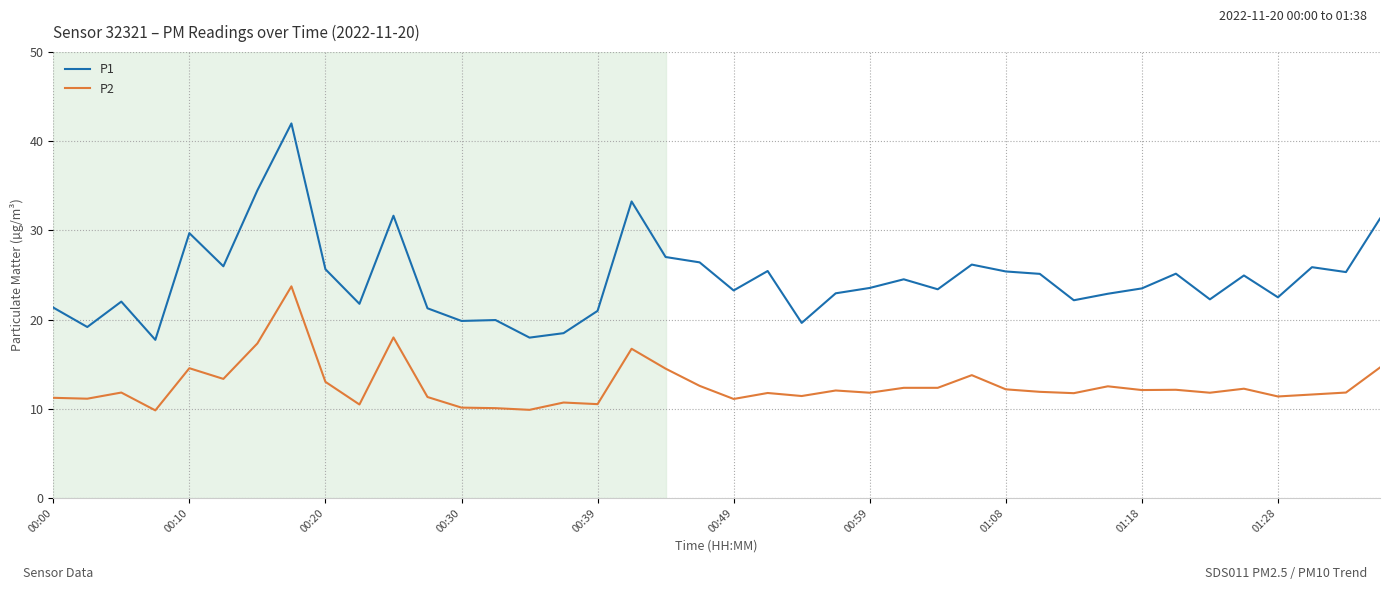

What is the maximum value for P2?

23.7